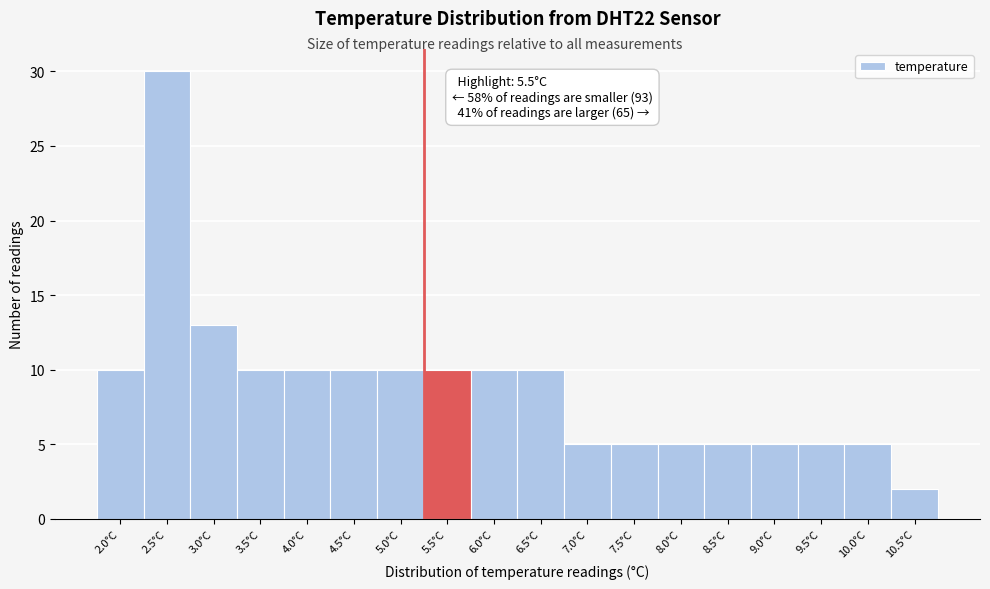

Reading right to left, list all the values displayed in this chart.

2	5	5	5	5	5	5	5	10	10	10	10	10	10	10	13	30	10